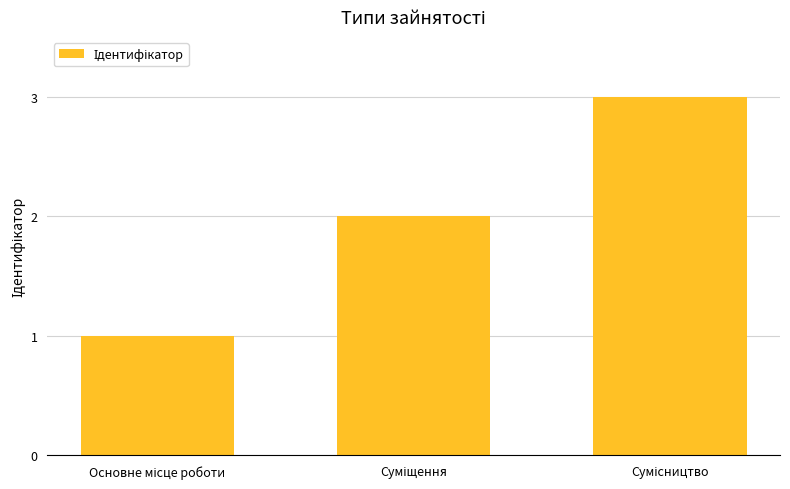

What is the maximum value shown in the chart?

3